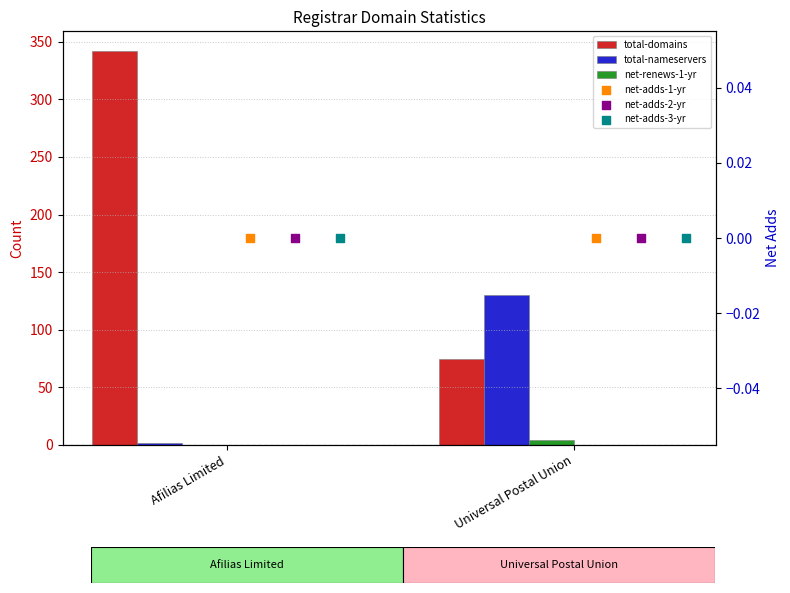

Which series reaches the minimum Y coordinate?

net-renews-1-yr